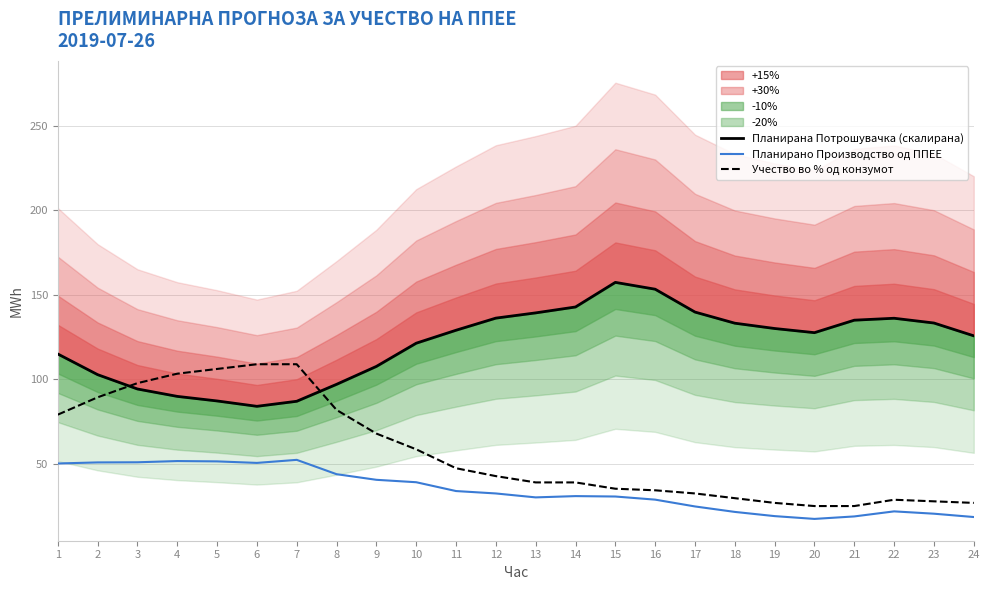

Is this an area chart (filled region under the line)?

No